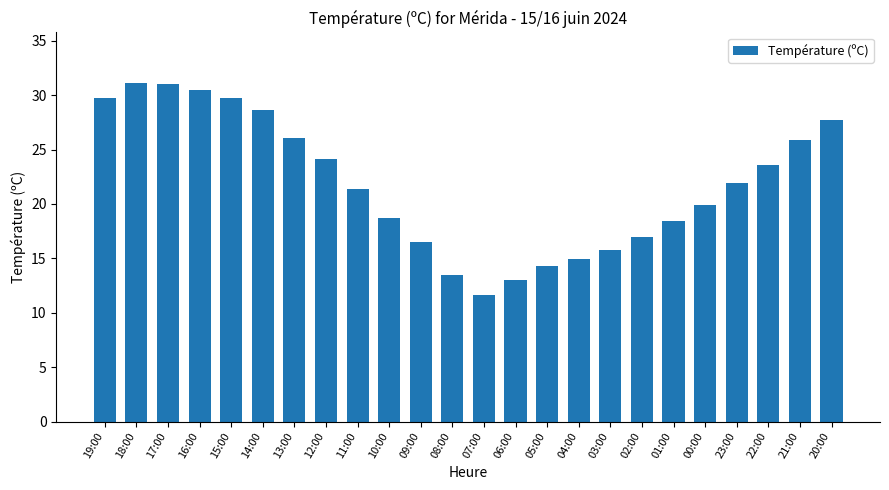

What is the difference between the second highest and second lowest values?

18.0